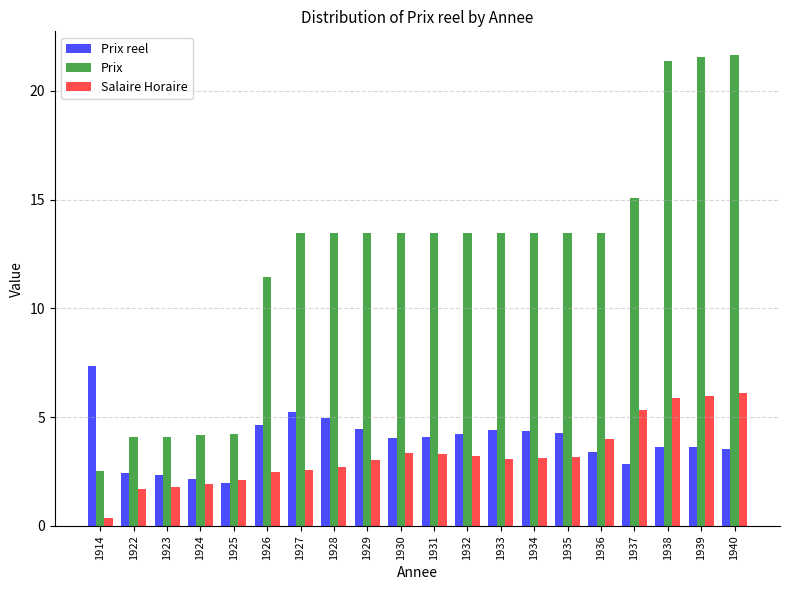

What is the total value across all series at 1935?

20.9